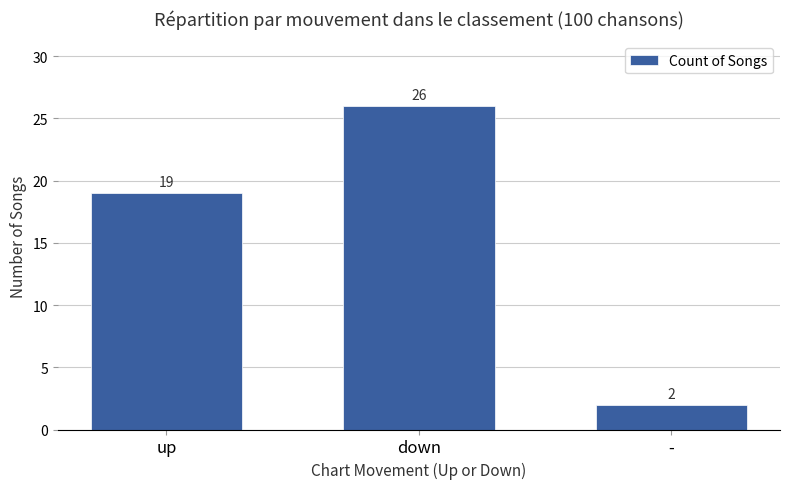

Rank the categories by value from lowest to highest.

-, up, down